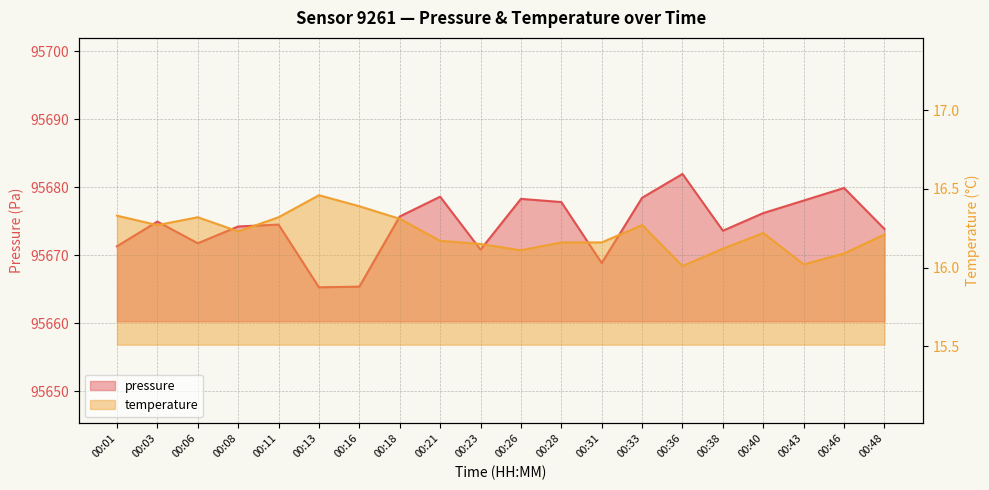

At which label does temperature reach its minimum?

00:36